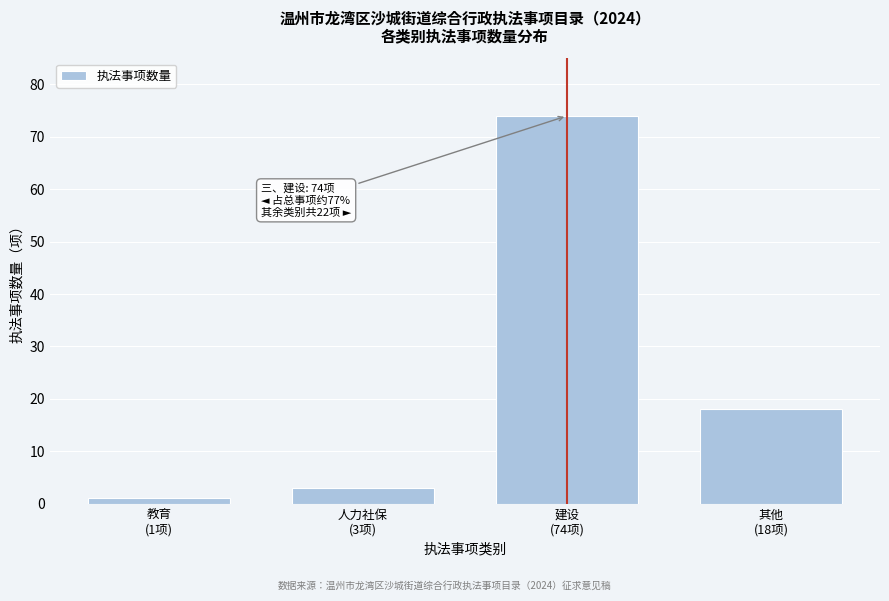

Reading left to right, transcribe all the data shown in this chart.

1	3	74	18